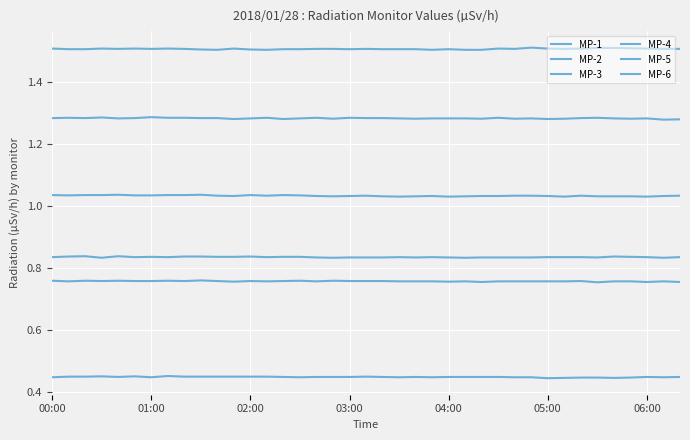

Does the chart display data point markers on the line(s)?

No